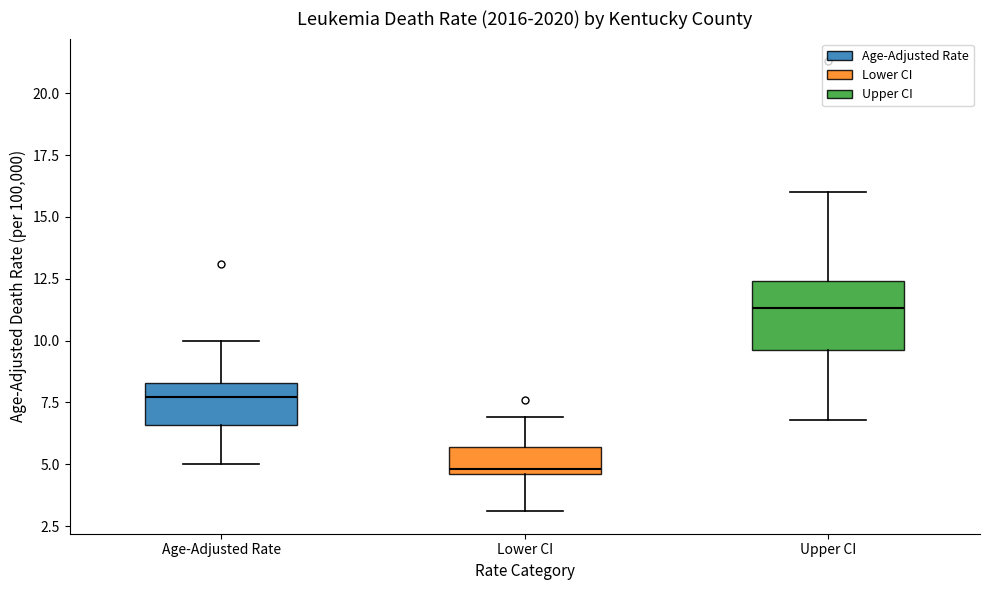

Reading left to right, read every box against the y-axis: the position of its median line, the range the box covers, and the ends of its whiskers. The values are not printed on the chart, so give them approximately, as read against the axis.

Age-Adjusted Rate: median 7.5, box 6.5 to 8.5, whiskers 5.0 to 10.0
Lower CI: median 5.0, box 4.5 to 5.5, whiskers 3.0 to 7.0
Upper CI: median 11.5, box 9.5 to 12.5, whiskers 7.0 to 16.0